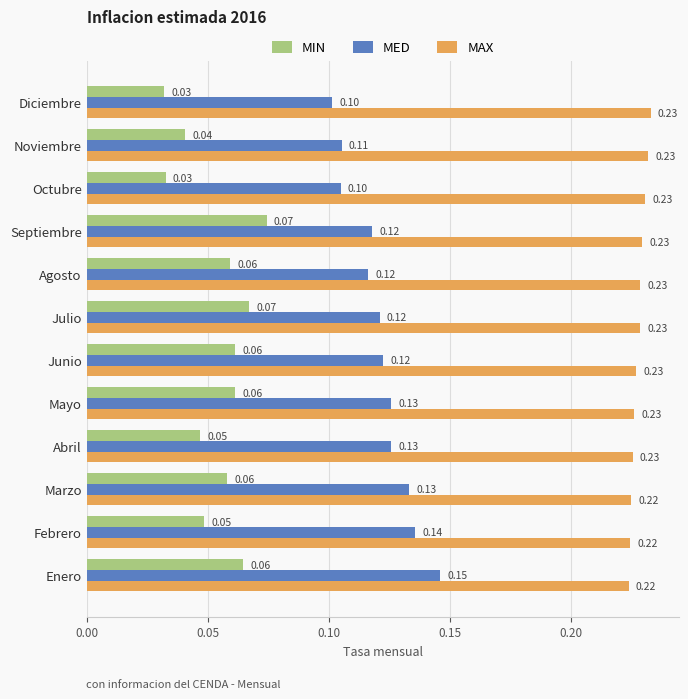

Which series has the widest spread of values?

MED